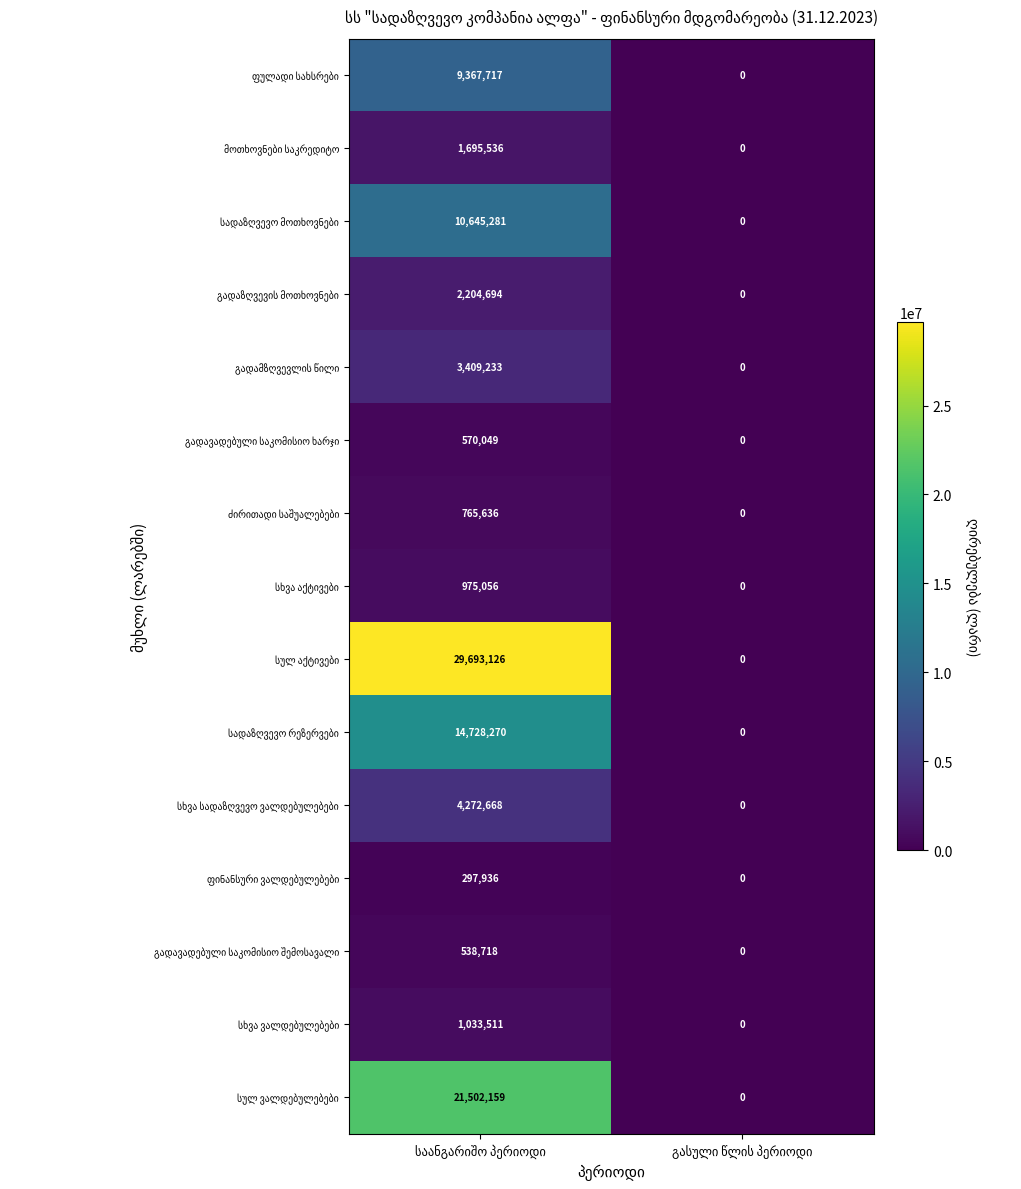

How many series are shown in this chart?

15